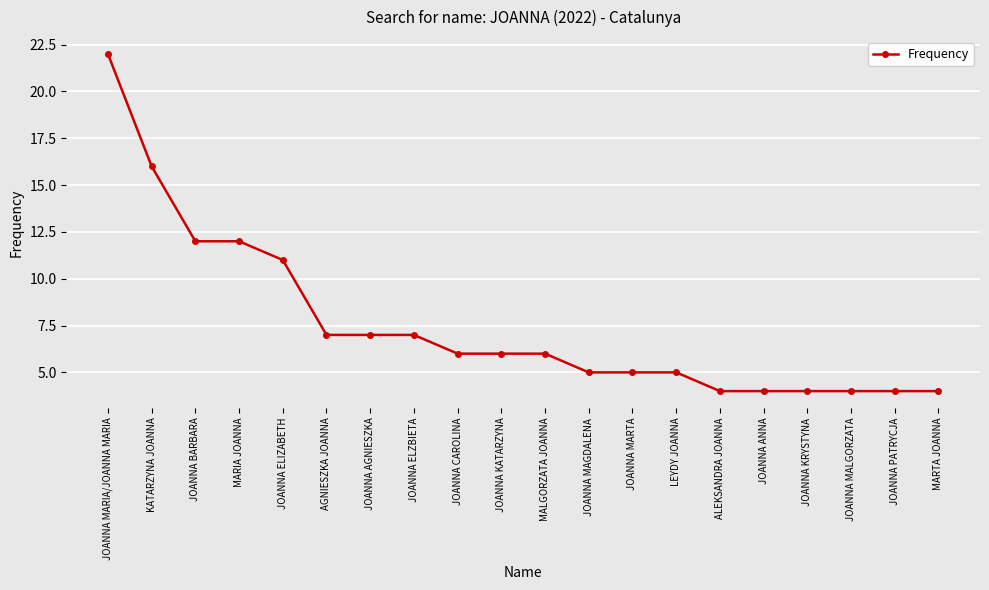

What is the difference between the maximum and minimum values?

18